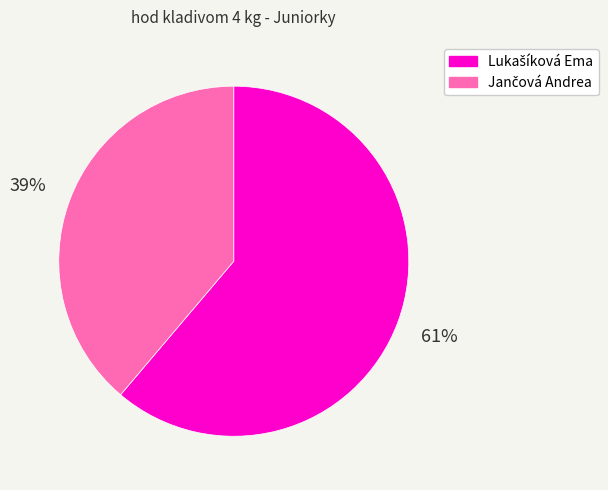

Is there a majority slice in this chart?

Yes